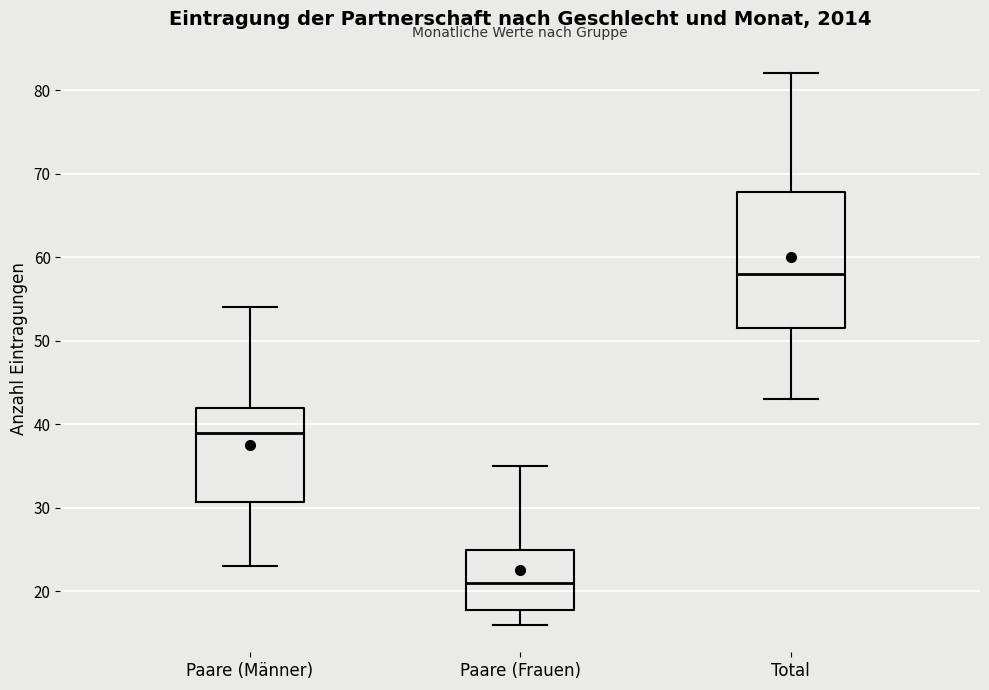

Reading left to right, read every box against the y-axis: the position of its median line, the range the box covers, and the ends of its whiskers. The values are not printed on the chart, so give them approximately, as read against the axis.

Paare (Männer): median 39, box 31 to 42, whiskers 23 to 54
Paare (Frauen): median 21, box 18 to 25, whiskers 16 to 35
Total: median 58, box 52 to 68, whiskers 43 to 82